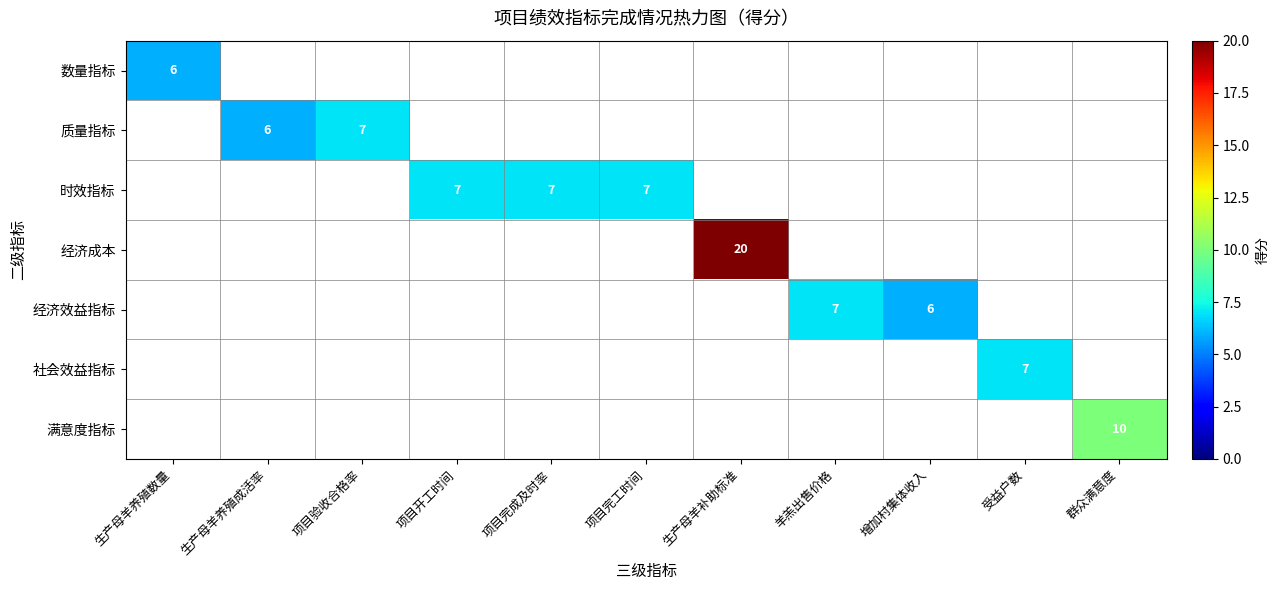

How many data points does each series have?

11